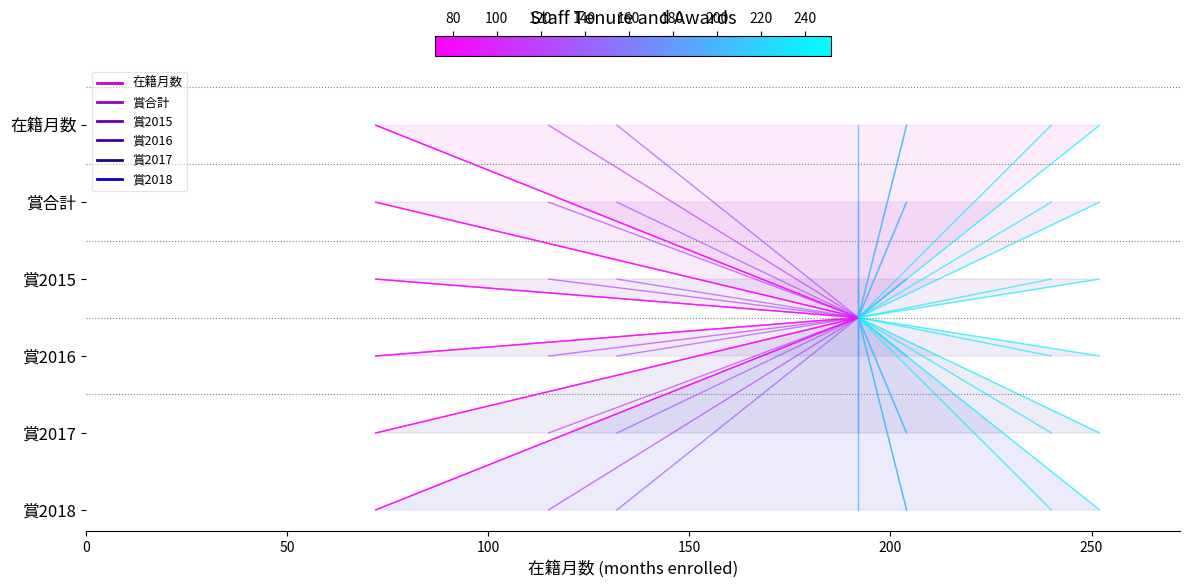

At how many categories does at least one series exceed 1?

2